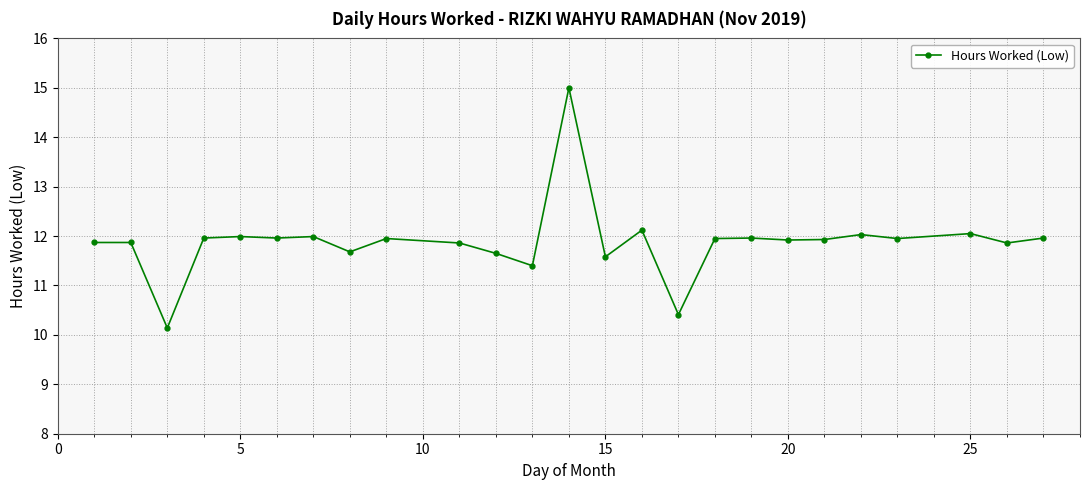

What is the smallest value displayed?

10.1